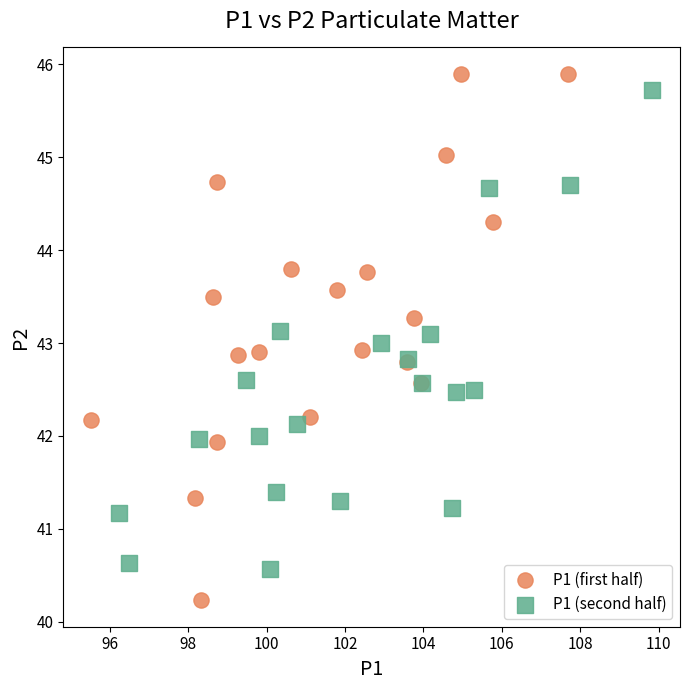

Which series has the widest spread of Y values?

P1 (first half)